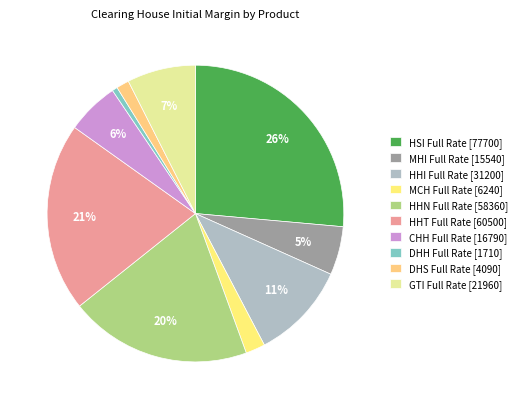

To the nearest percent, what is the average slice percentage?

10%